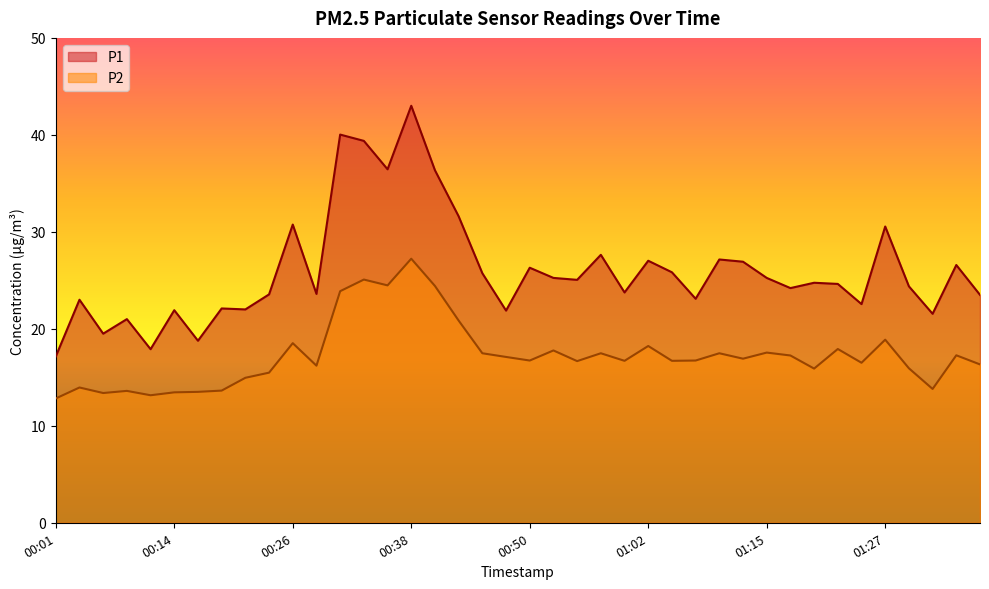

True or false: P2 and P1 cross at least once.

False